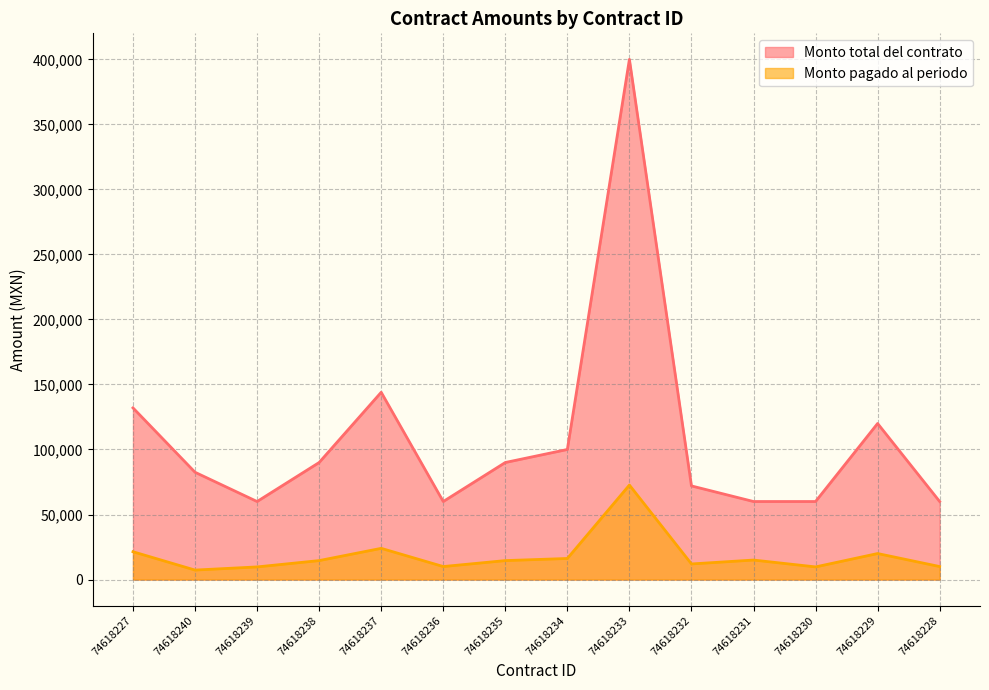

Where is the first local minimum for Monto pagado al periodo?

74618240